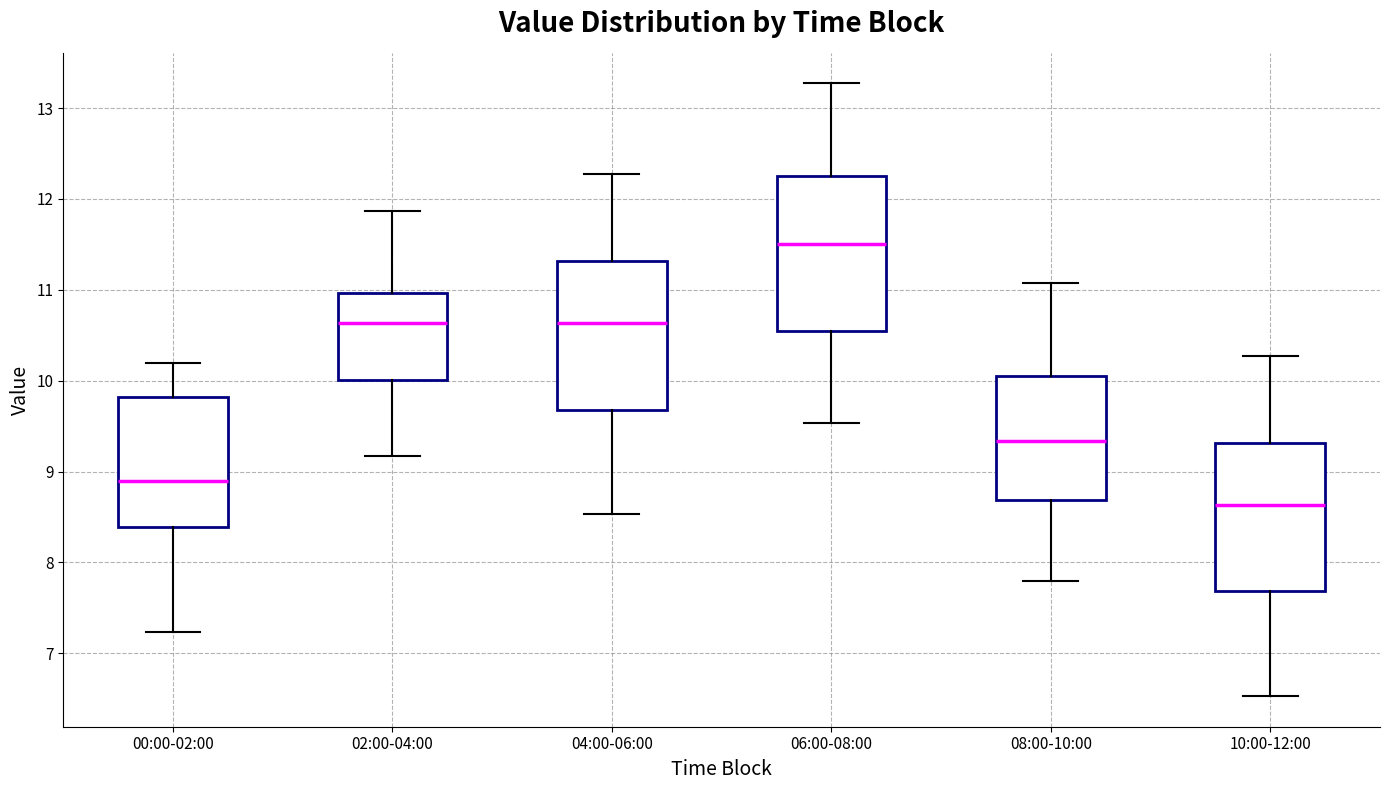

Reading left to right, transcribe this box plot: for each box, give where its median line is, the range the box spans, and where its two whiskers end, as read against the y-axis. The values are not printed on the chart, so give them approximately, as read against the axis.

00:00-02:00: median 8.9, box 8.4 to 9.8, whiskers 7.2 to 10.2
02:00-04:00: median 10.6, box 10.0 to 11.0, whiskers 9.2 to 11.9
04:00-06:00: median 10.6, box 9.7 to 11.3, whiskers 8.5 to 12.3
06:00-08:00: median 11.5, box 10.5 to 12.3, whiskers 9.5 to 13.3
08:00-10:00: median 9.3, box 8.7 to 10.1, whiskers 7.8 to 11.1
10:00-12:00: median 8.6, box 7.7 to 9.3, whiskers 6.5 to 10.3